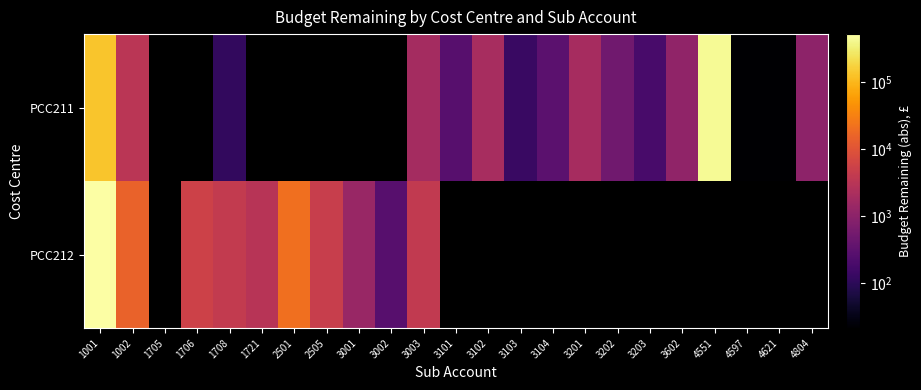

How many series are shown in this chart?

2